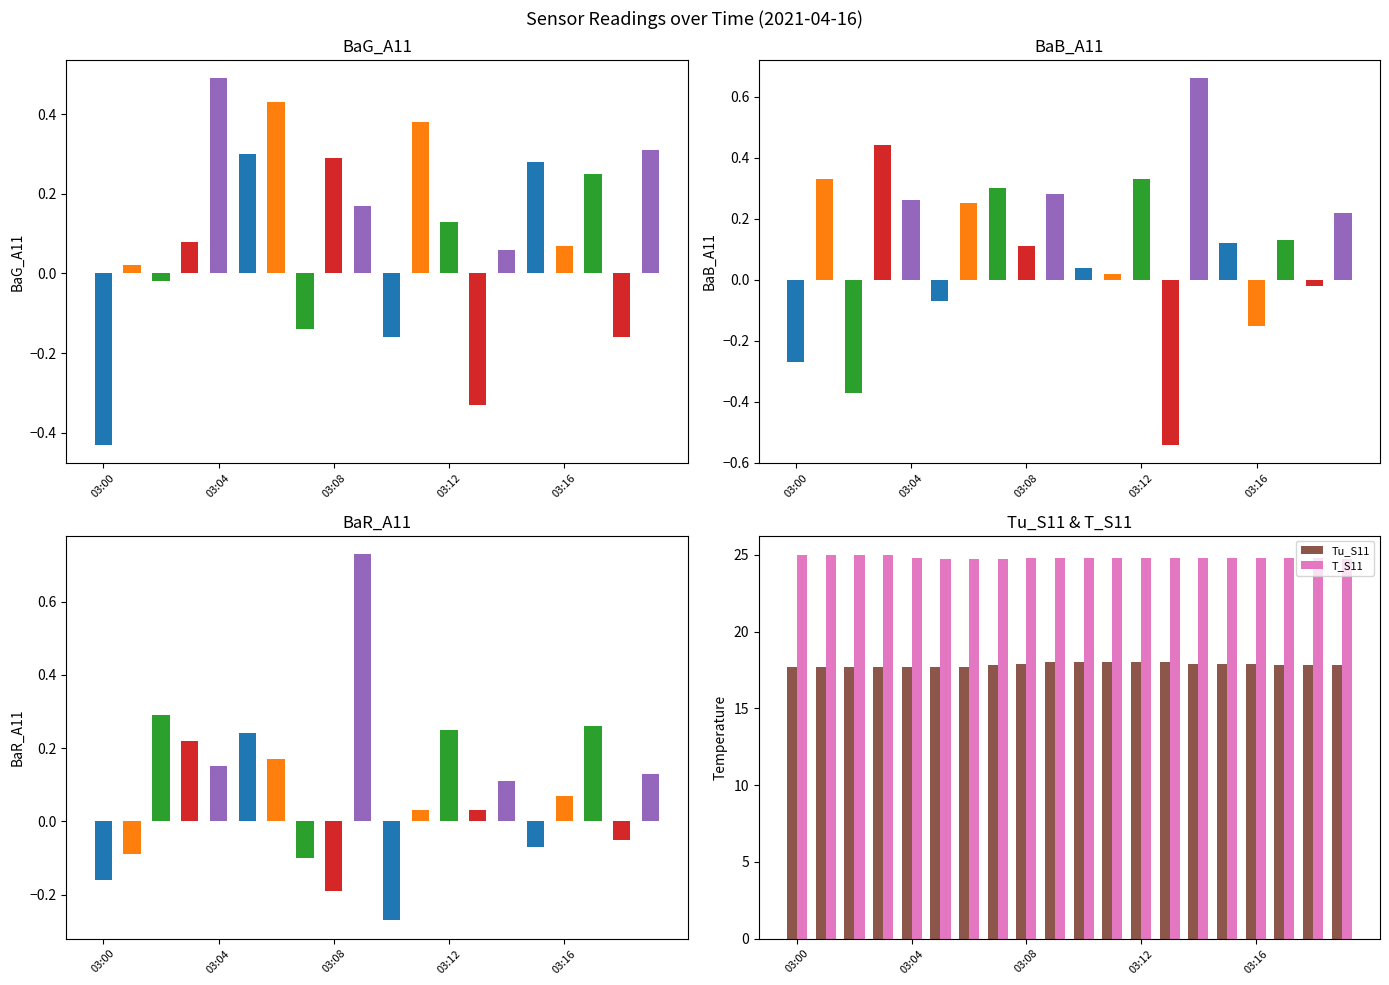

What is the average value of the Tu_S11 series?

17.8